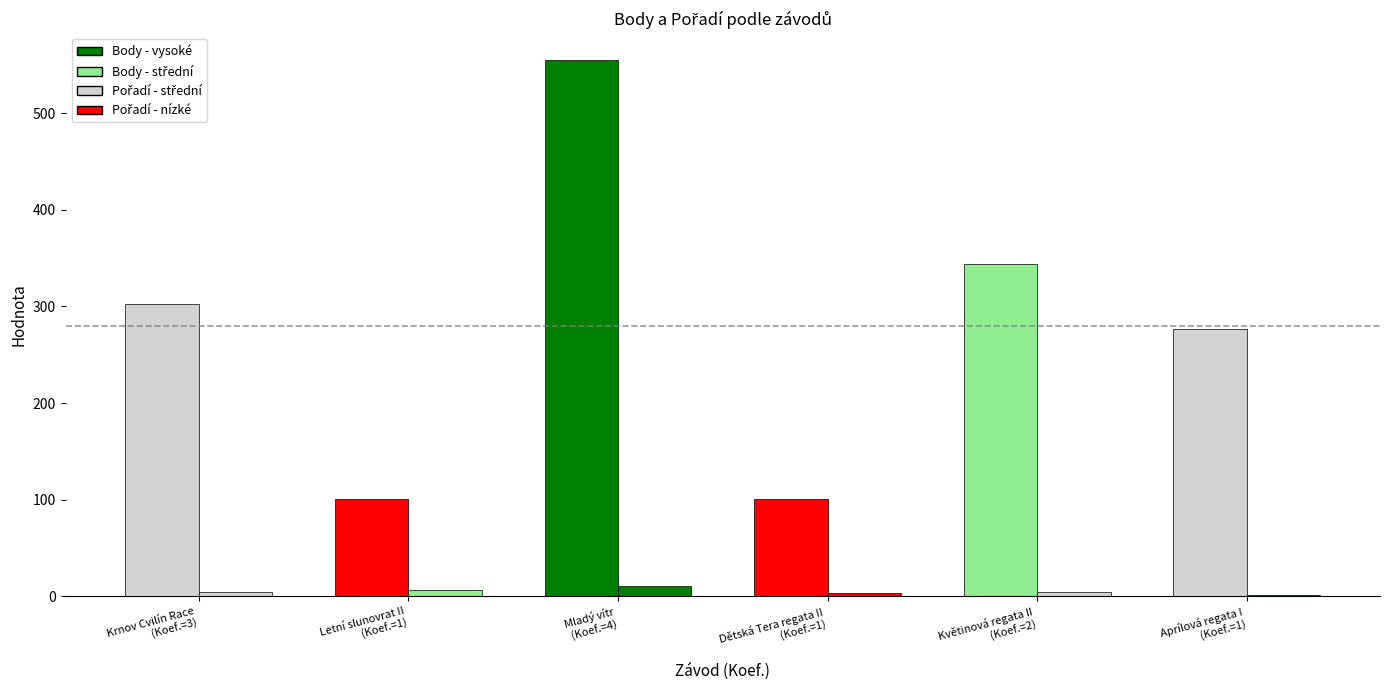

Reading left to right, transcribe all the data shown in this chart.

Pořadí: 3=5	1=7	4=11	1=4	2=5	1=2
Body: 3=303	1=101	4=555	1=101	2=344	1=277